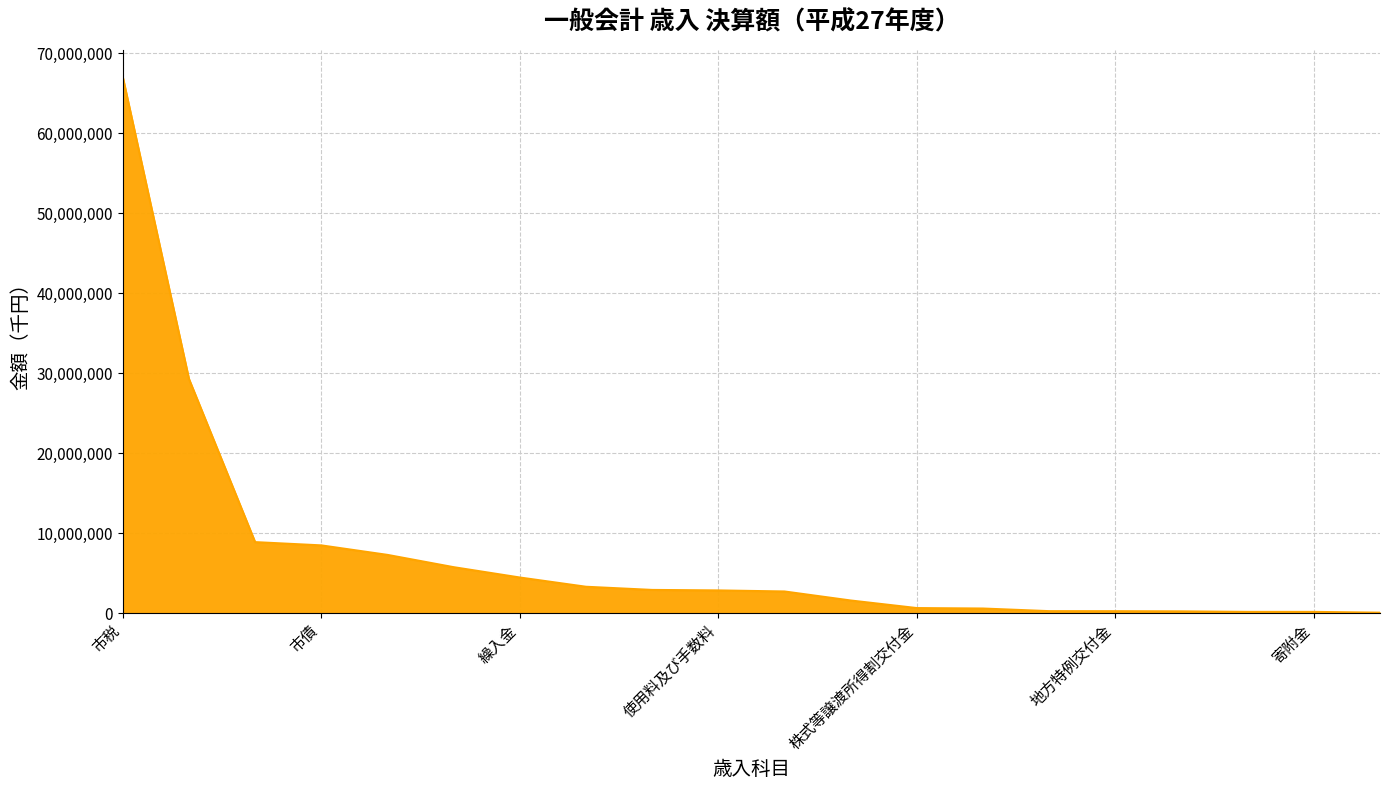

Count the number of data series in this chart.

1